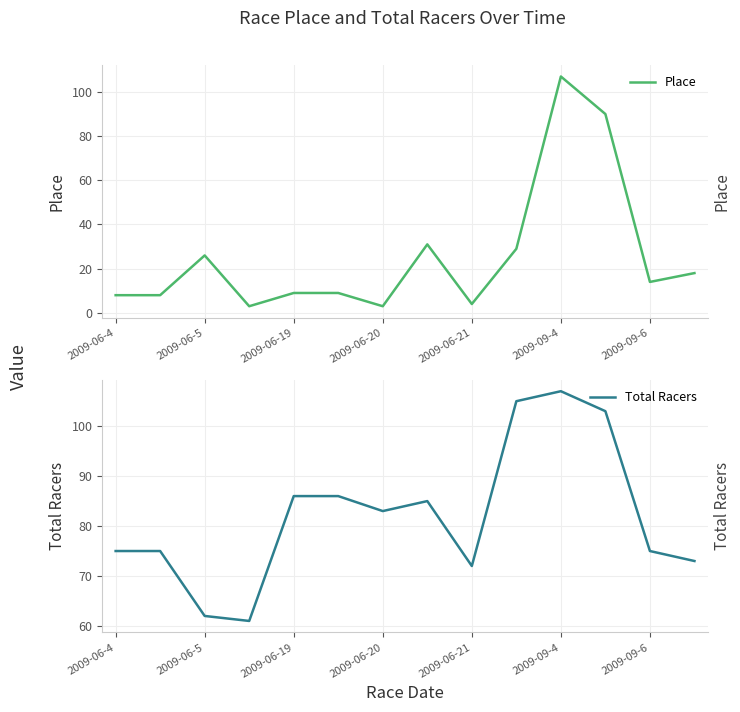

At 13, list the series in order from smallest to largest.

Place, Total Racers